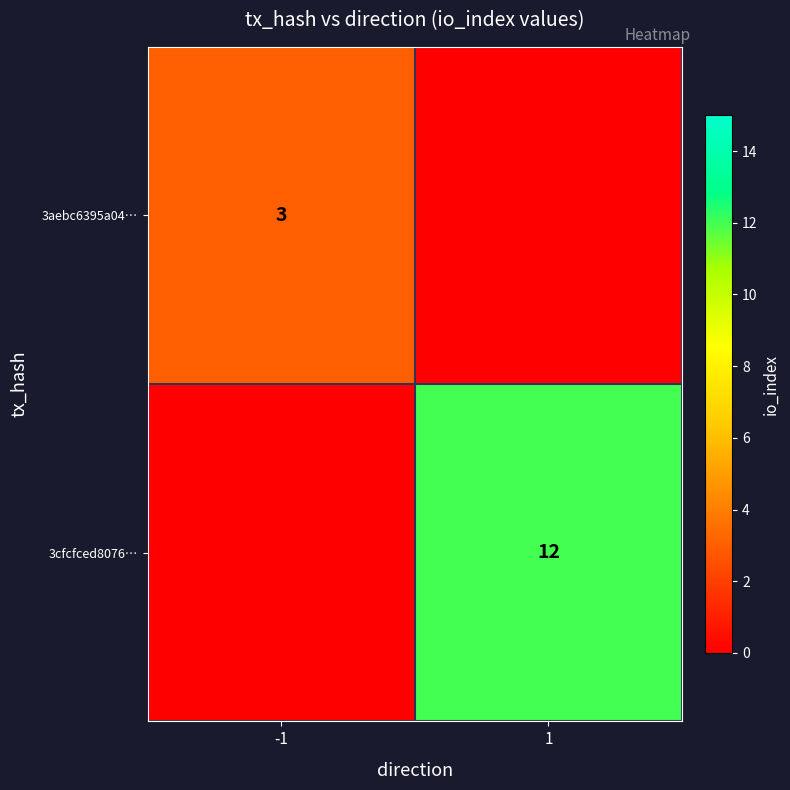

What is the total value across all series at 1?

12